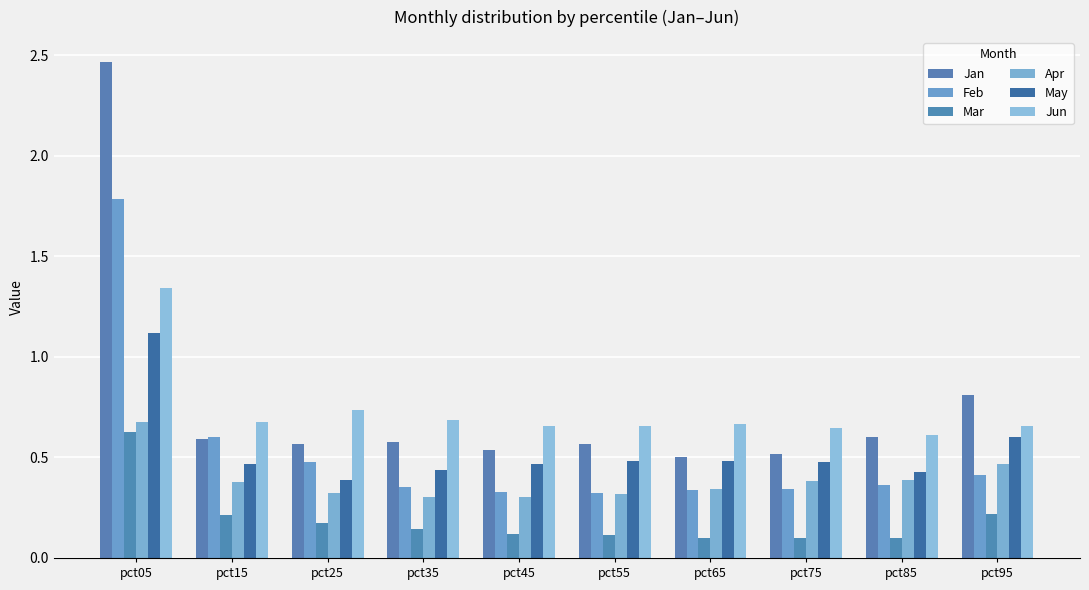

What is the sum of all Feb values?

5.3